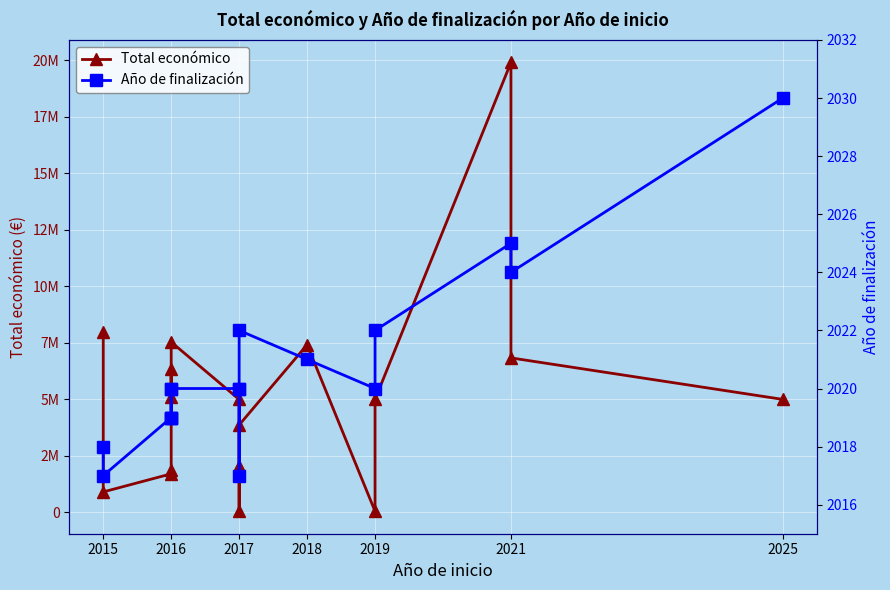

How many interior local valleys does the Total económico series have?

4